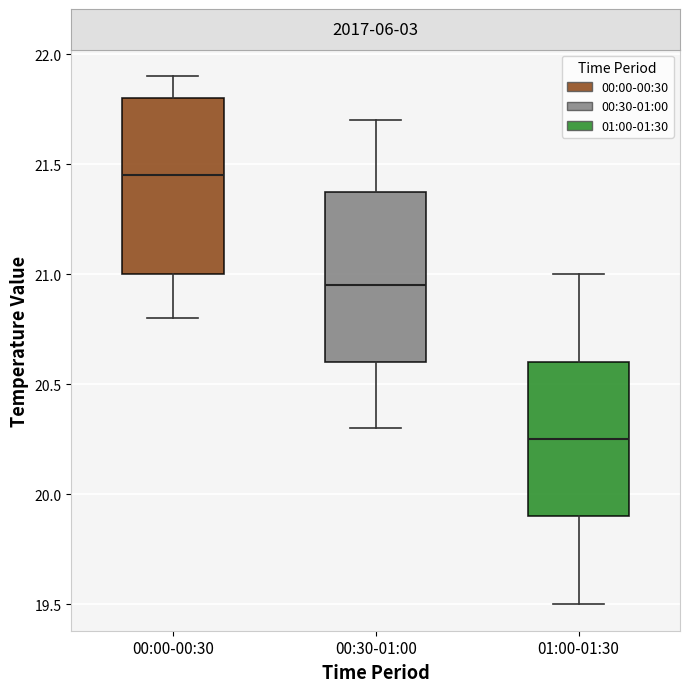

Reading left to right, transcribe this box plot: for each box, give where its median line is, the range the box spans, and where its two whiskers end, as read against the y-axis. The values are not printed on the chart, so give them approximately, as read against the axis.

00:00-00:30: median 21.45, box 21.00 to 21.80, whiskers 20.80 to 21.90
00:30-01:00: median 20.95, box 20.60 to 21.40, whiskers 20.30 to 21.70
01:00-01:30: median 20.25, box 19.90 to 20.60, whiskers 19.50 to 21.00